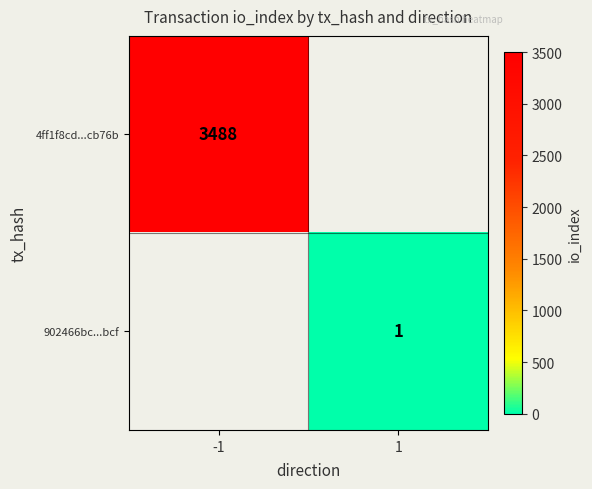

Is it true that 902466bc...bcf equals 1 at 1?

True